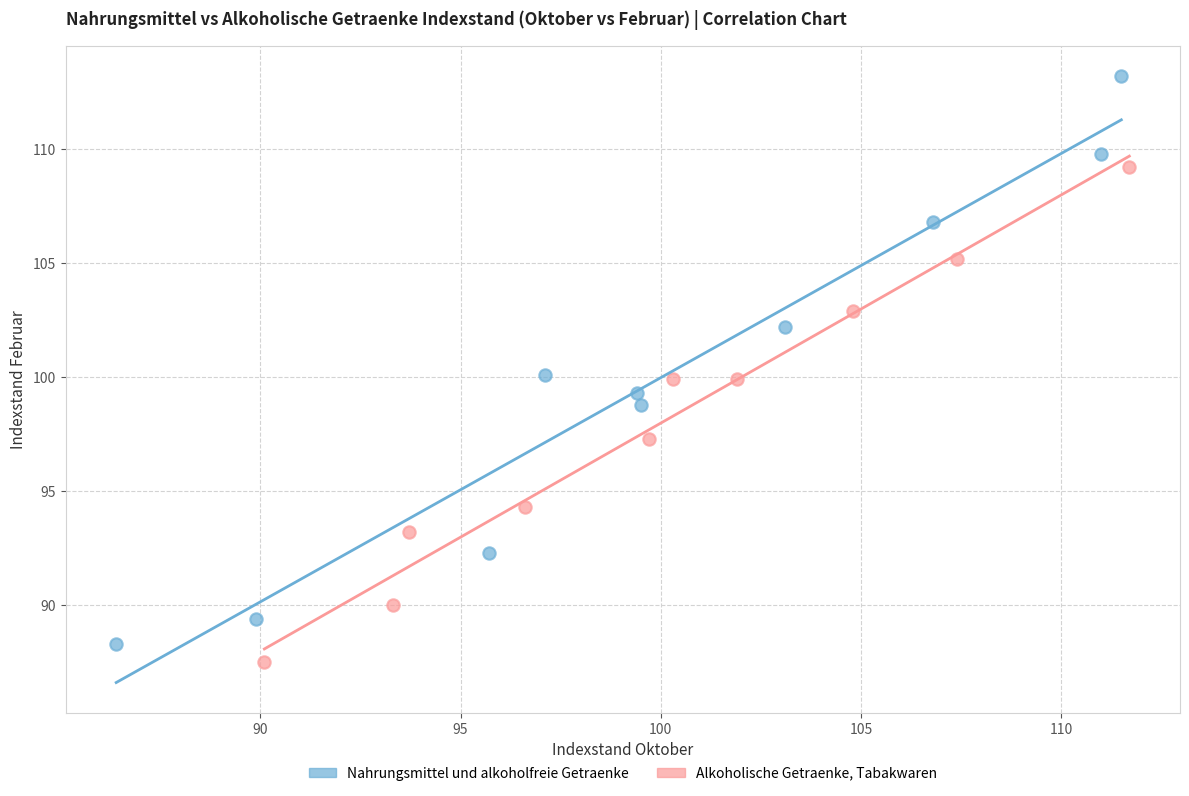

Which series reaches the maximum Y coordinate?

Nahrungsmittel und alkoholfreie Getraenke